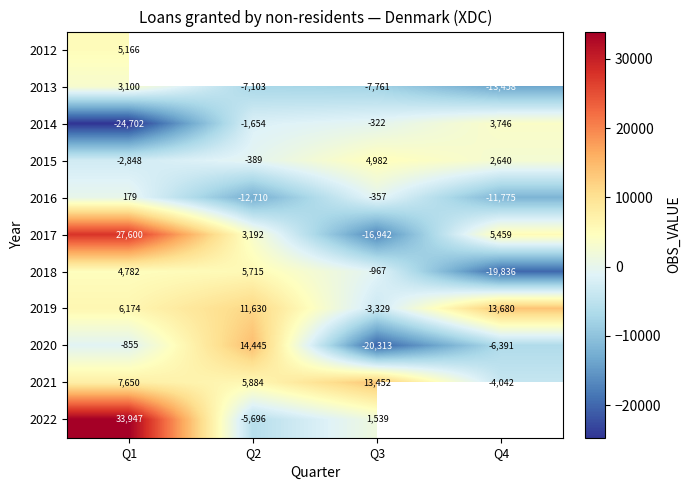

What is the spread (max minus min) of values at Q1?

58649